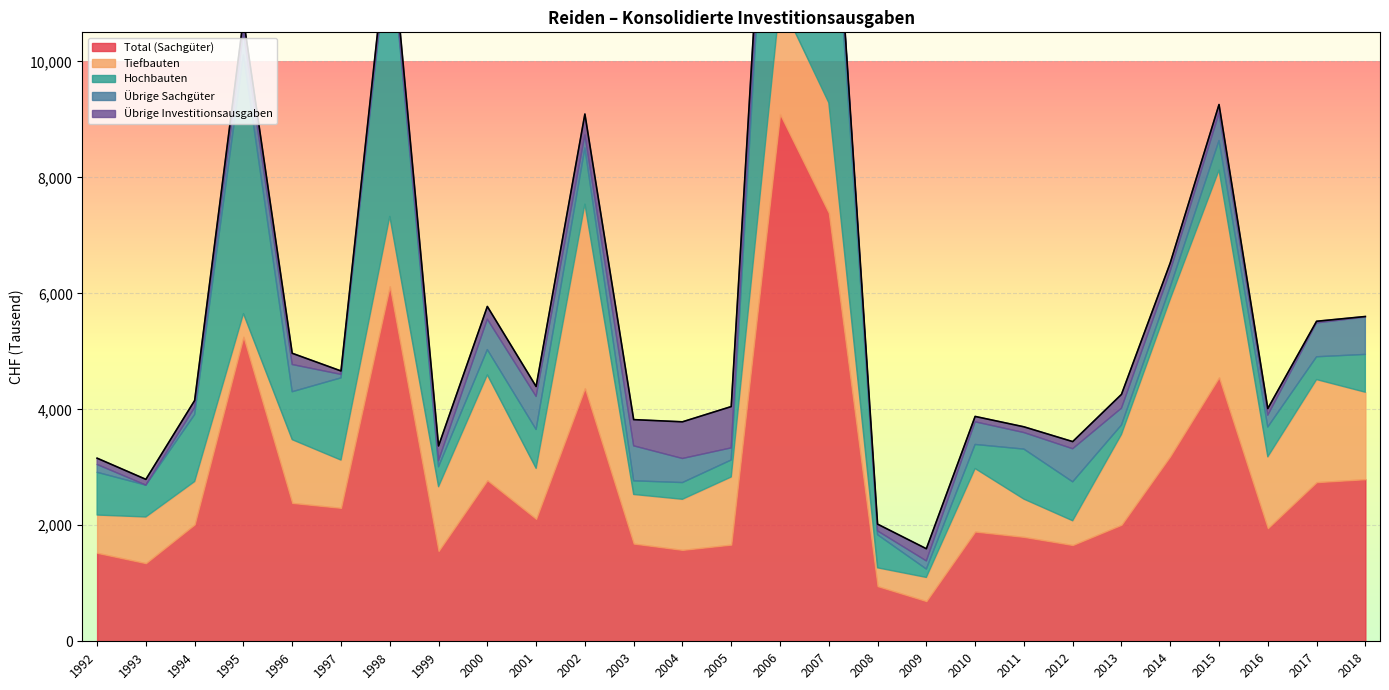

At which label is Total (Sachgüter) closest to 4892?

2015